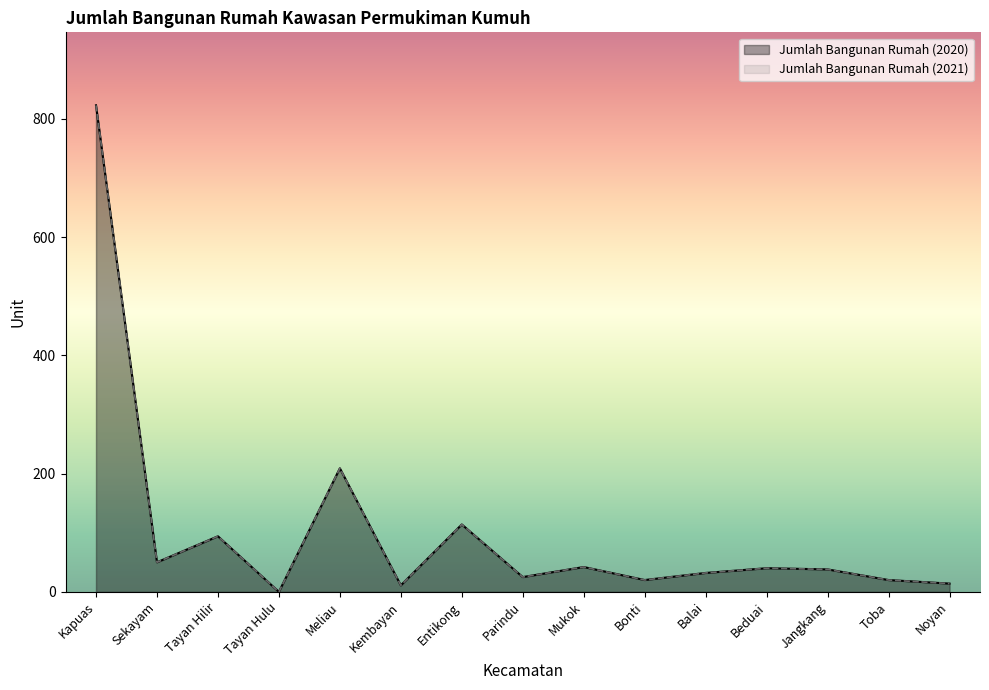

What is the average value of the Jumlah Bangunan Rumah (2021) series?

102